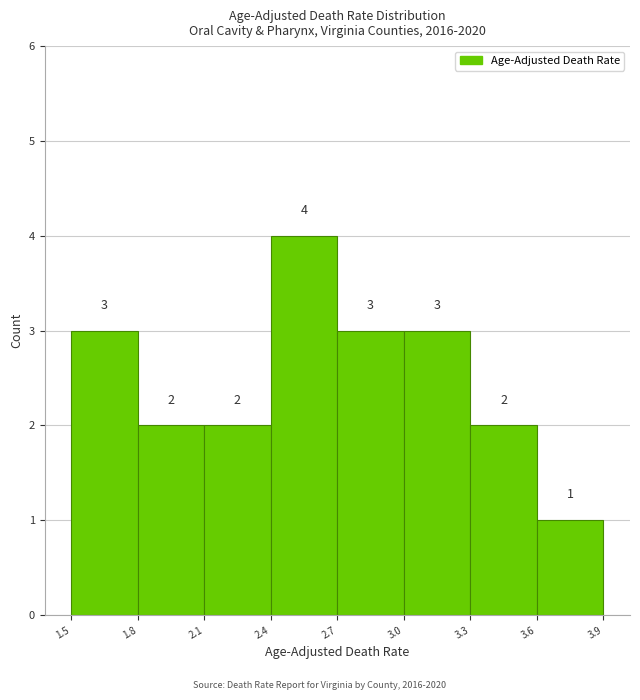

Over which range of the x-axis is the bar tallest?

2.4 to 2.7